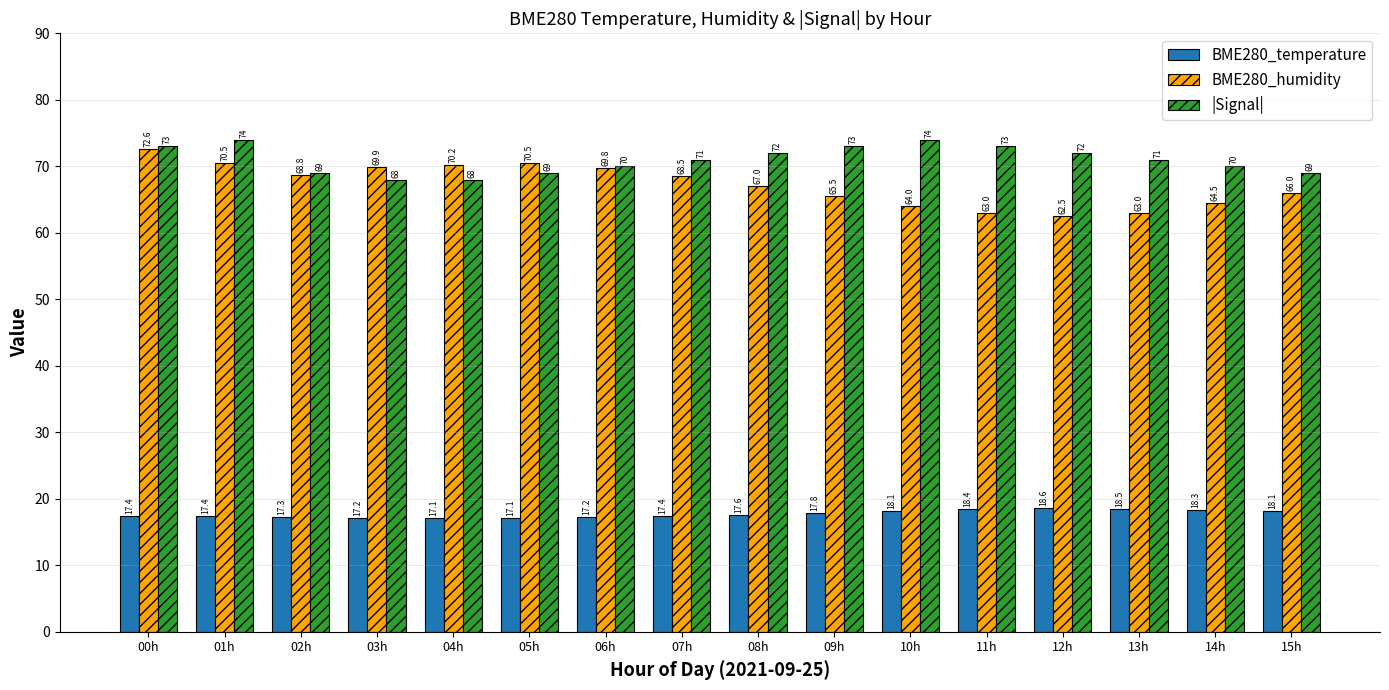

What is the spread (max minus min) of values at 10h?

55.9